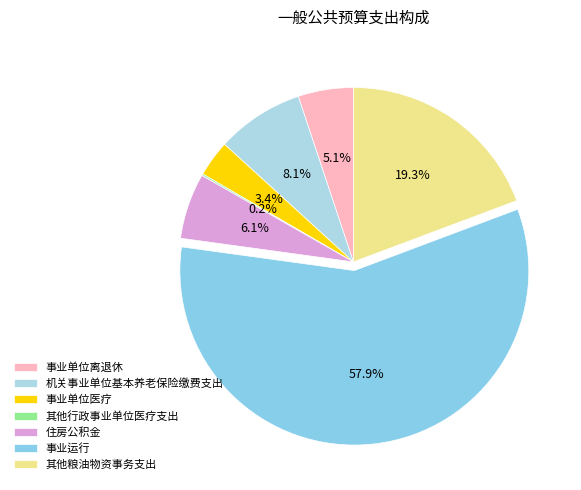

How many slices are in this pie chart?

7